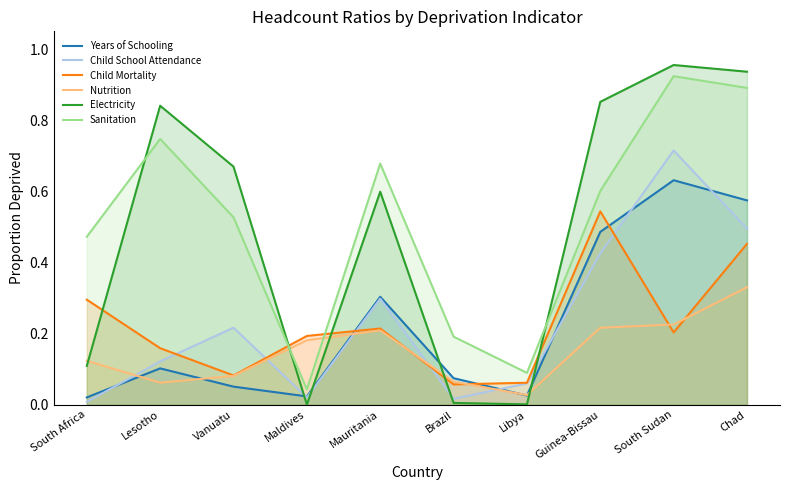

Which has a higher value, Maldives or Chad?

Chad